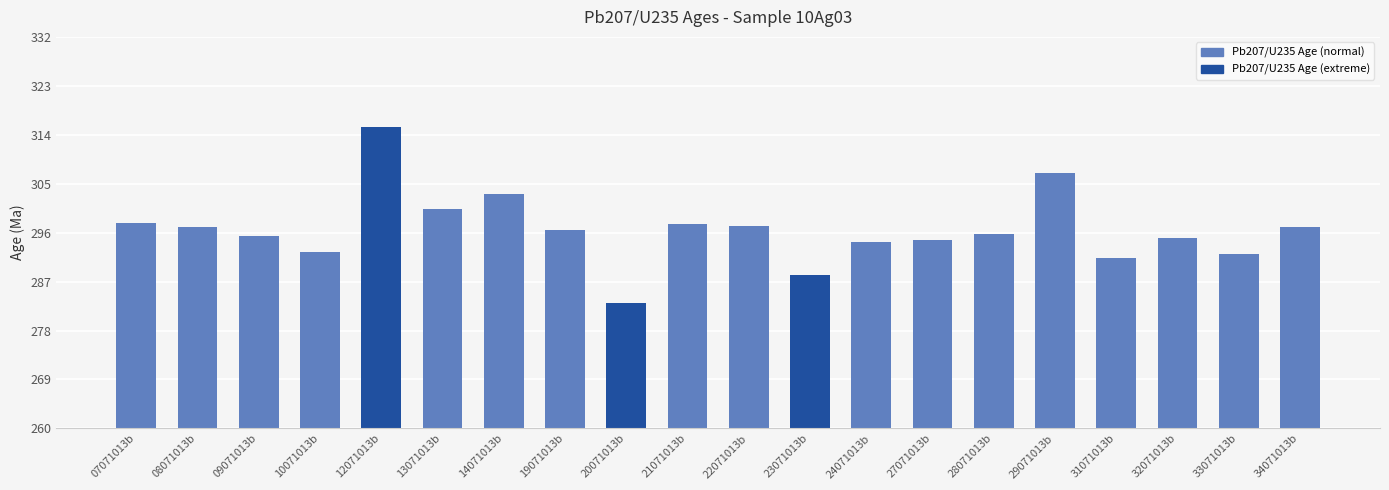

How many distinct data groups are displayed?

1